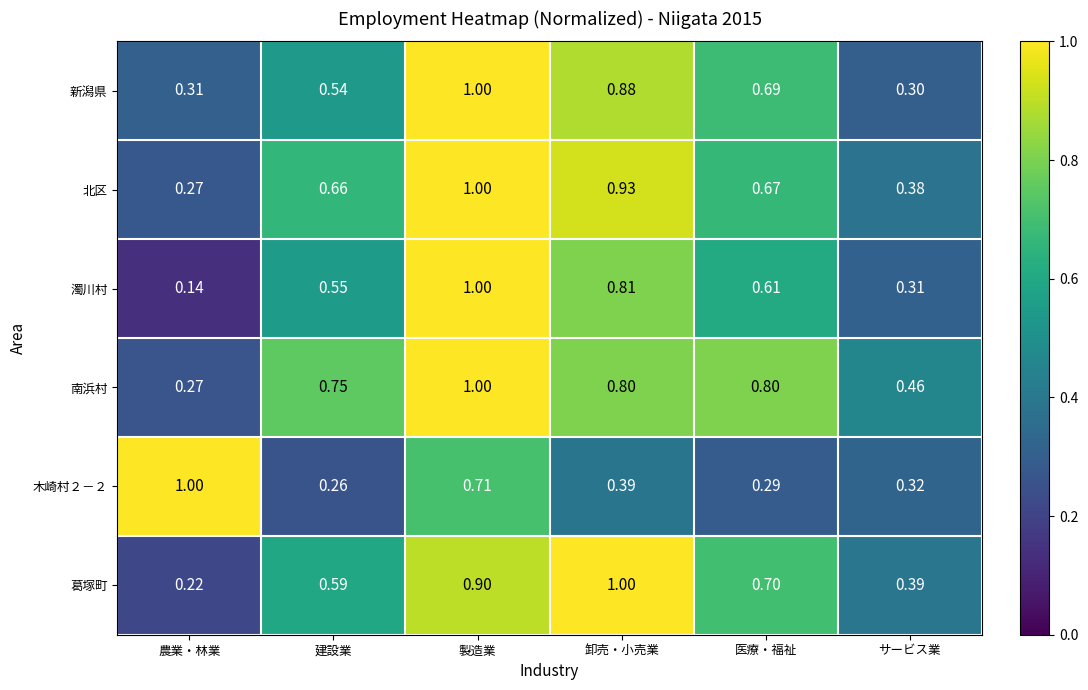

Count the number of data series in this chart.

6